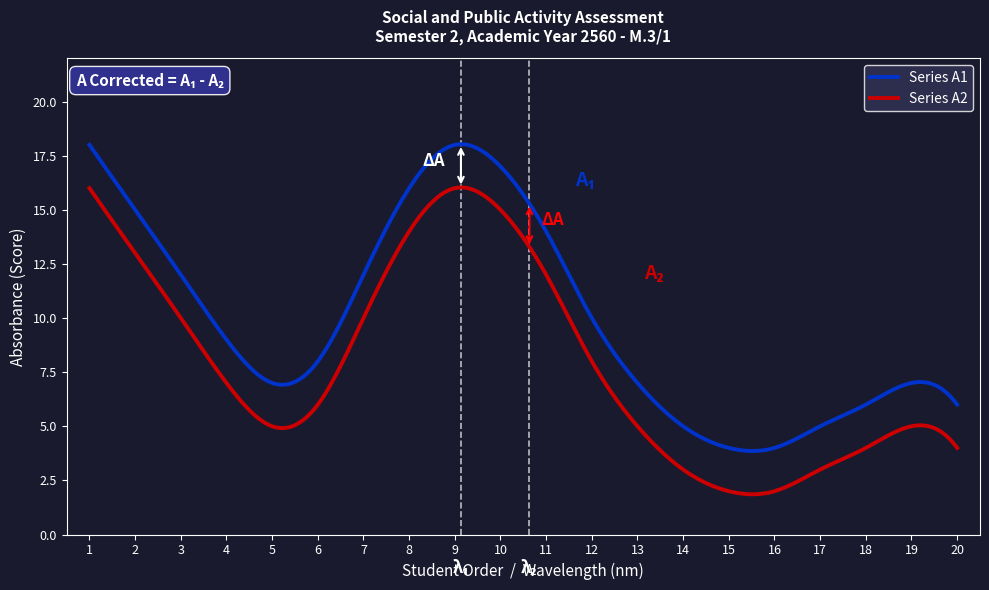

What is the difference between the maximum and minimum values in the Series A1 series?

14.2